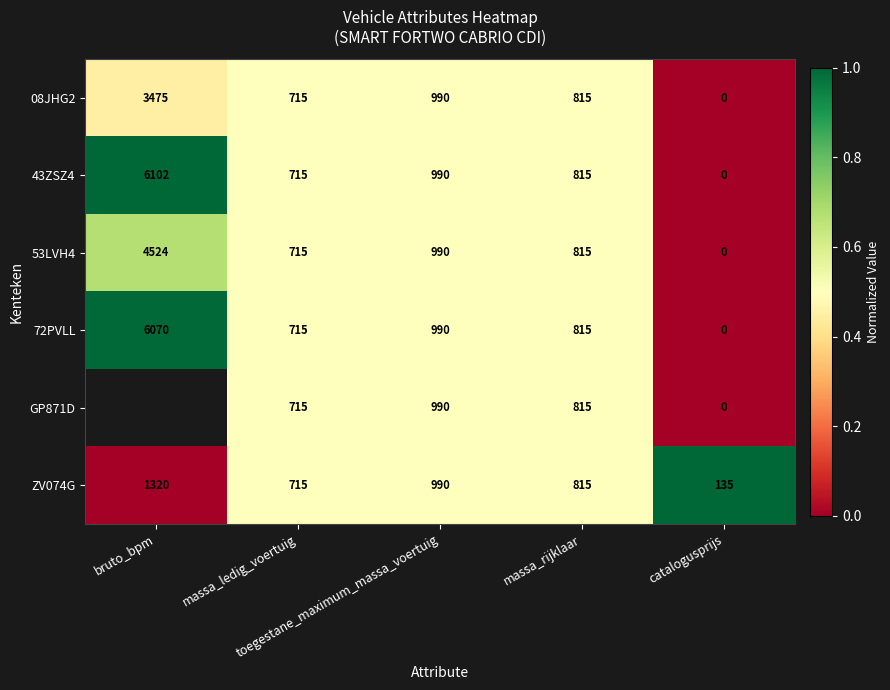

What is the greatest value displayed?

1.0